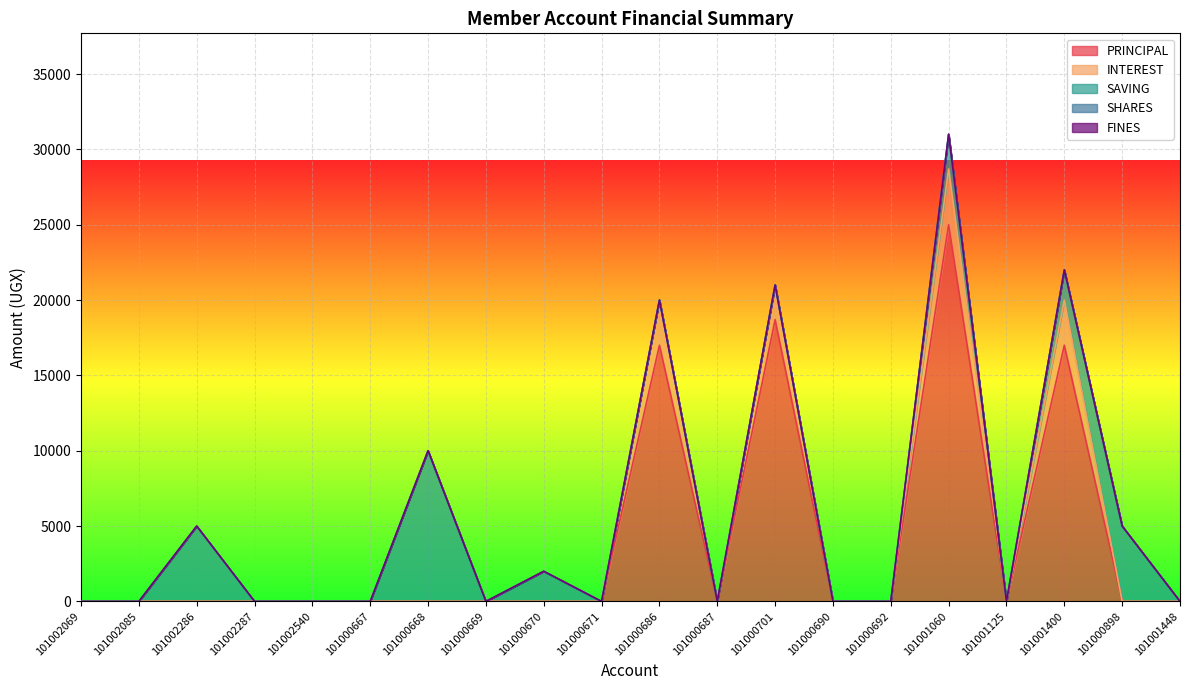

True or false: INTEREST has a value of 6603 at 101001060.

False